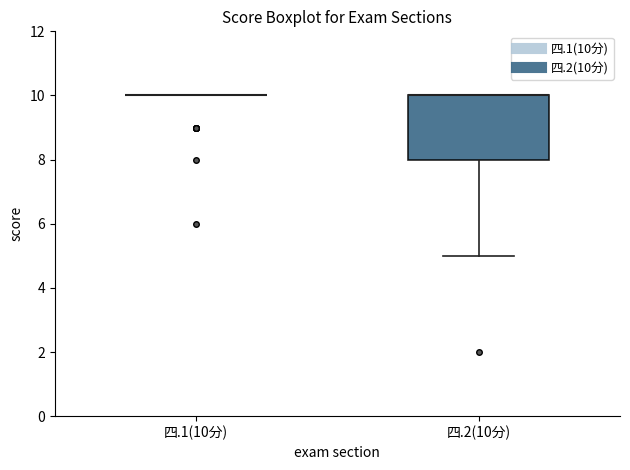

Reading left to right, transcribe this box plot: for each box, give where its median line is, the range the box spans, and where its two whiskers end, as read against the y-axis. The values are not printed on the chart, so give them approximately, as read against the axis.

四.1(10分): box collapsed to a line at 10, whiskers 10 to 10
四.2(10分): median 10 (drawn on the box's upper edge), box 8 to 10, whiskers 5 to 10